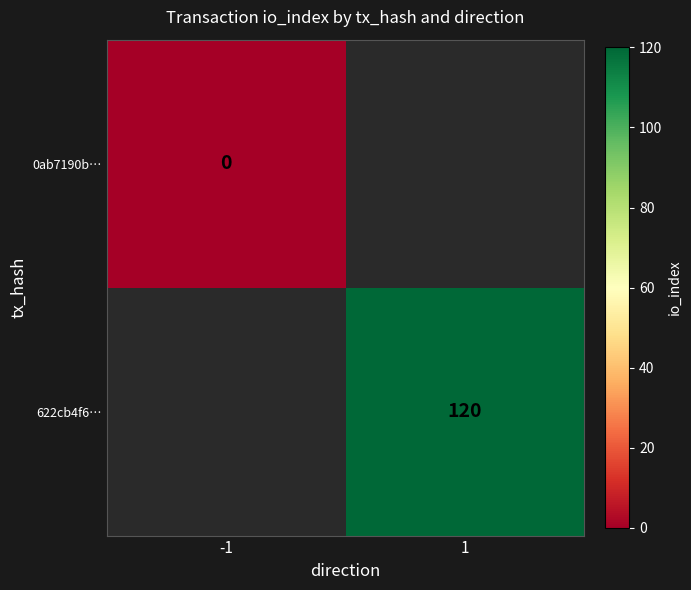

The 622cb4f6… series shows 120 at 1. True or false?

True